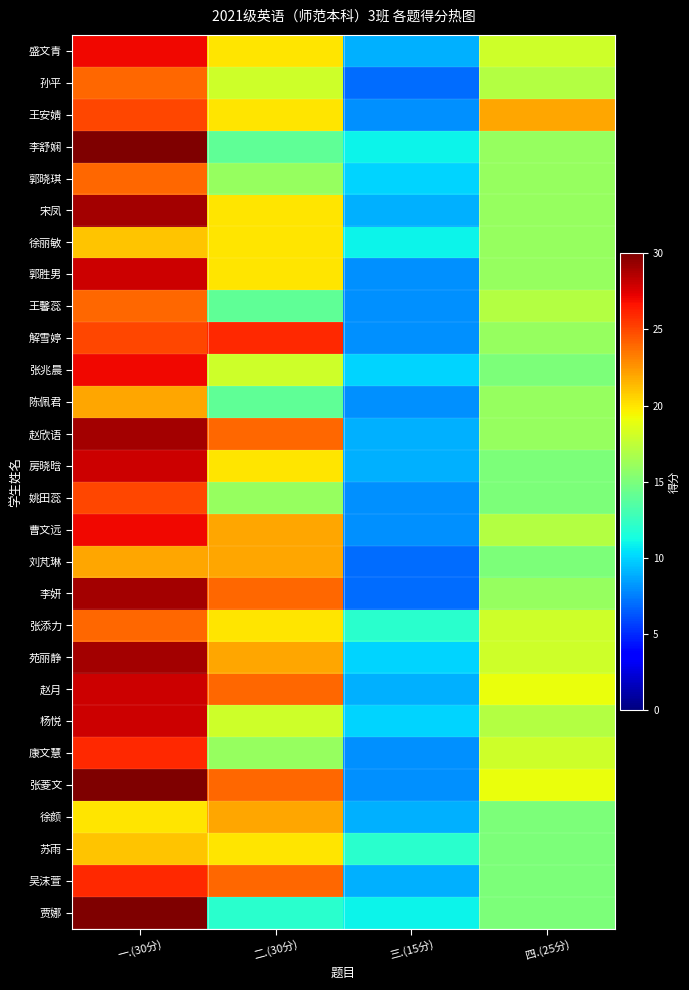

Reading left to right, list all the values displayed in this chart.

盛文青: 一.(30分)=27	二.(30分)=20	三.(15分)=9	四.(25分)=18
孙平: 一.(30分)=24	二.(30分)=18	三.(15分)=7	四.(25分)=17
王安婧: 一.(30分)=25	二.(30分)=20	三.(15分)=8	四.(25分)=22
李舒娴: 一.(30分)=30	二.(30分)=14	三.(15分)=11	四.(25分)=16
郭晓琪: 一.(30分)=24	二.(30分)=16	三.(15分)=10	四.(25分)=16
宋凤: 一.(30分)=29	二.(30分)=20	三.(15分)=9	四.(25分)=16
徐丽敏: 一.(30分)=21	二.(30分)=20	三.(15分)=11	四.(25分)=16
郭胜男: 一.(30分)=28	二.(30分)=20	三.(15分)=8	四.(25分)=16
王馨蕊: 一.(30分)=24	二.(30分)=14	三.(15分)=8	四.(25分)=17
解雪婷: 一.(30分)=25	二.(30分)=26	三.(15分)=8	四.(25分)=16
张兆晨: 一.(30分)=27	二.(30分)=18	三.(15分)=10	四.(25分)=15
陈佩君: 一.(30分)=22	二.(30分)=14	三.(15分)=8	四.(25分)=16
赵欣语: 一.(30分)=29	二.(30分)=24	三.(15分)=9	四.(25分)=16
房晓晗: 一.(30分)=28	二.(30分)=20	三.(15分)=9	四.(25分)=15
姚田蕊: 一.(30分)=25	二.(30分)=16	三.(15分)=8	四.(25分)=15
曹文远: 一.(30分)=27	二.(30分)=22	三.(15分)=8	四.(25分)=17
刘芃琳: 一.(30分)=22	二.(30分)=22	三.(15分)=7	四.(25分)=15
李妍: 一.(30分)=29	二.(30分)=24	三.(15分)=7	四.(25分)=16
张添力: 一.(30分)=24	二.(30分)=20	三.(15分)=12	四.(25分)=18
苑丽静: 一.(30分)=29	二.(30分)=22	三.(15分)=10	四.(25分)=18
赵月: 一.(30分)=28	二.(30分)=24	三.(15分)=9	四.(25分)=19
杨悦: 一.(30分)=28	二.(30分)=18	三.(15分)=10	四.(25分)=17
康文慧: 一.(30分)=26	二.(30分)=16	三.(15分)=8	四.(25分)=18
张菱文: 一.(30分)=30	二.(30分)=24	三.(15分)=8	四.(25分)=19
徐颜: 一.(30分)=20	二.(30分)=22	三.(15分)=9	四.(25分)=15
苏雨: 一.(30分)=21	二.(30分)=20	三.(15分)=12	四.(25分)=15
吴沫萱: 一.(30分)=26	二.(30分)=24	三.(15分)=9	四.(25分)=15
贾娜: 一.(30分)=30	二.(30分)=12	三.(15分)=11	四.(25分)=15